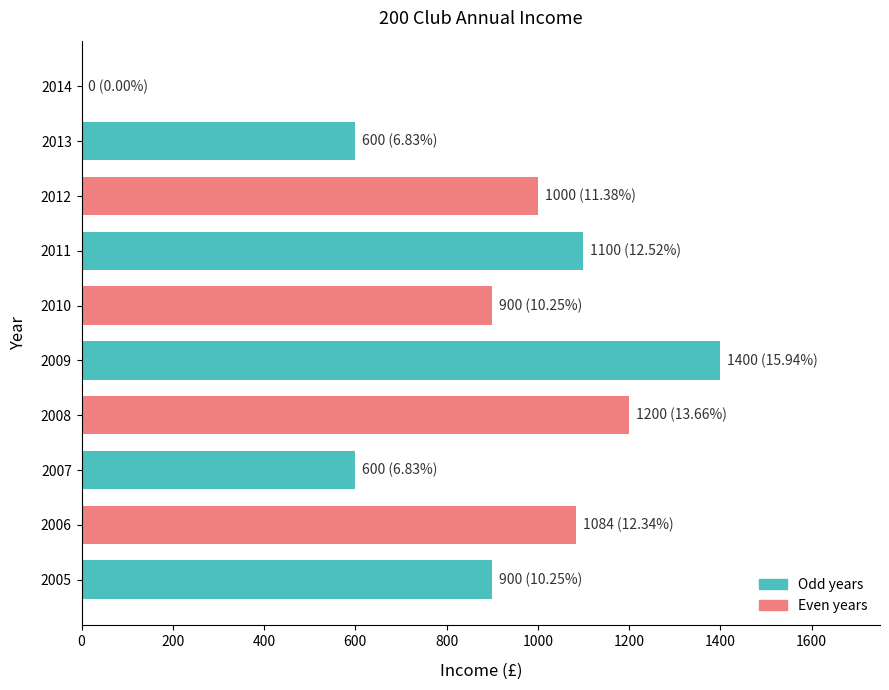

Reading bottom to top, list all the values displayed in this chart.

2005=900	2006=1084	2007=600	2008=1200	2009=1400	2010=900	2011=1100	2012=1000	2013=600	2014=0